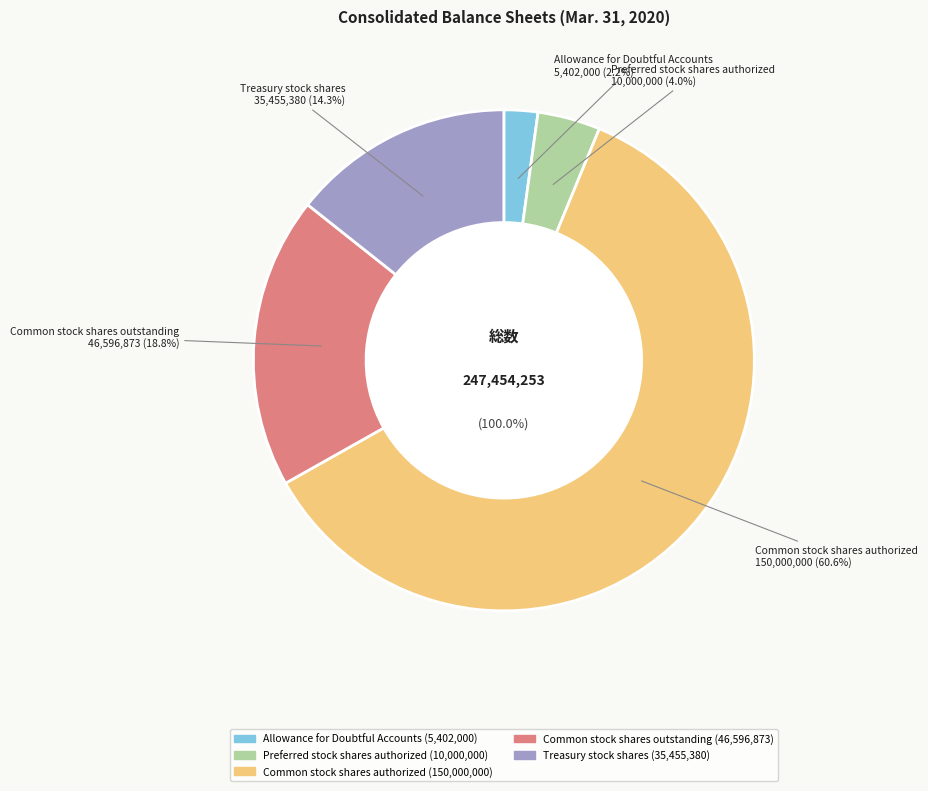

To the nearest percent, what is the average slice percentage?

20%